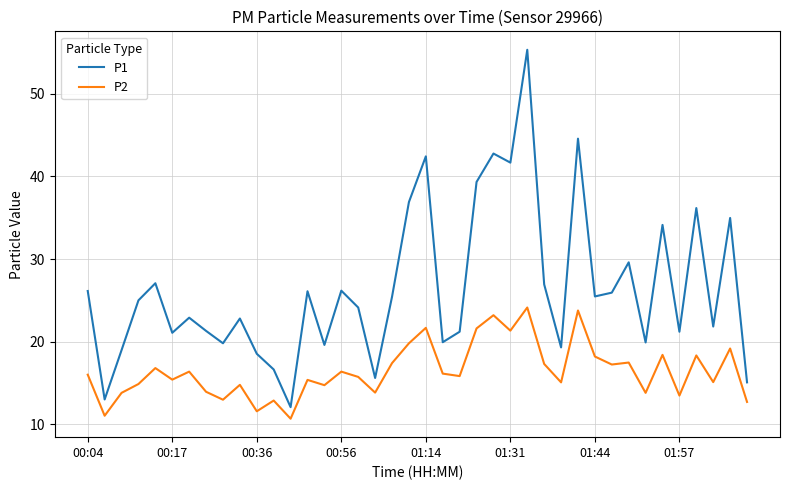

What is the average value of the P1 series?

26.4